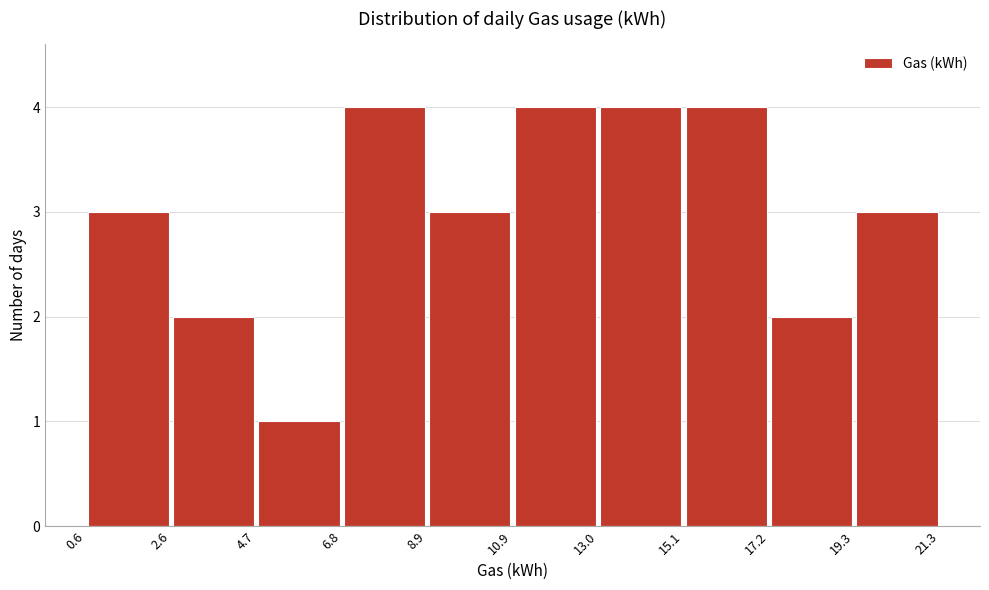

Reading left to right, list every bar in this chart as the range it spans on the x-axis followed by its height. The values are not printed on the chart, so give them approximately, as read against the axis.

0.6 to 2.6: 3
2.6 to 4.7: 2
4.7 to 6.8: 1
6.8 to 8.9: 4
8.9 to 10.9: 3
10.9 to 13.0: 4
13.0 to 15.1: 4
15.1 to 17.2: 4
17.2 to 19.3: 2
19.3 to 21.3: 3